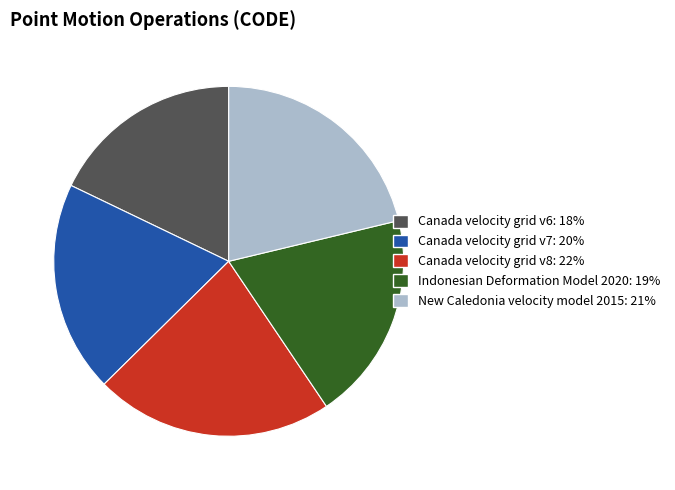

What is the ratio of the value at Indonesian Deformation Model 2020 to the value at Canada velocity grid v7?

1.0